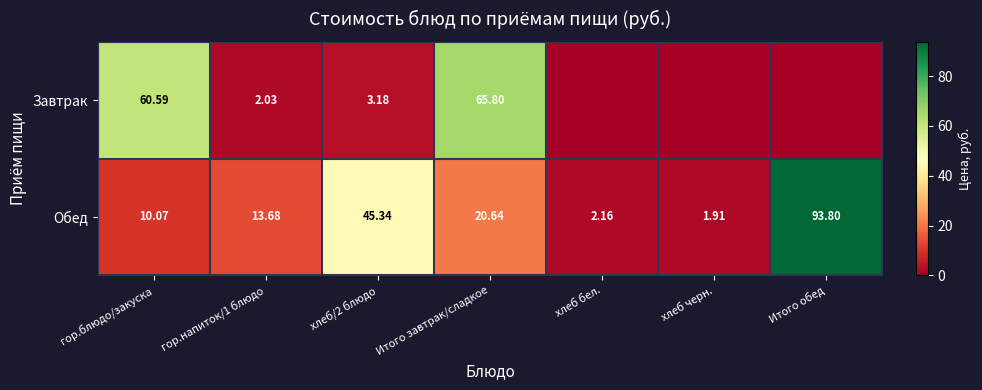

List the labels in order of Обед value, smallest first.

хлеб черн., хлеб бел., гор.блюдо/закуска, гор.напиток/1 блюдо, Итого завтрак/сладкое, хлеб/2 блюдо, Итого обед